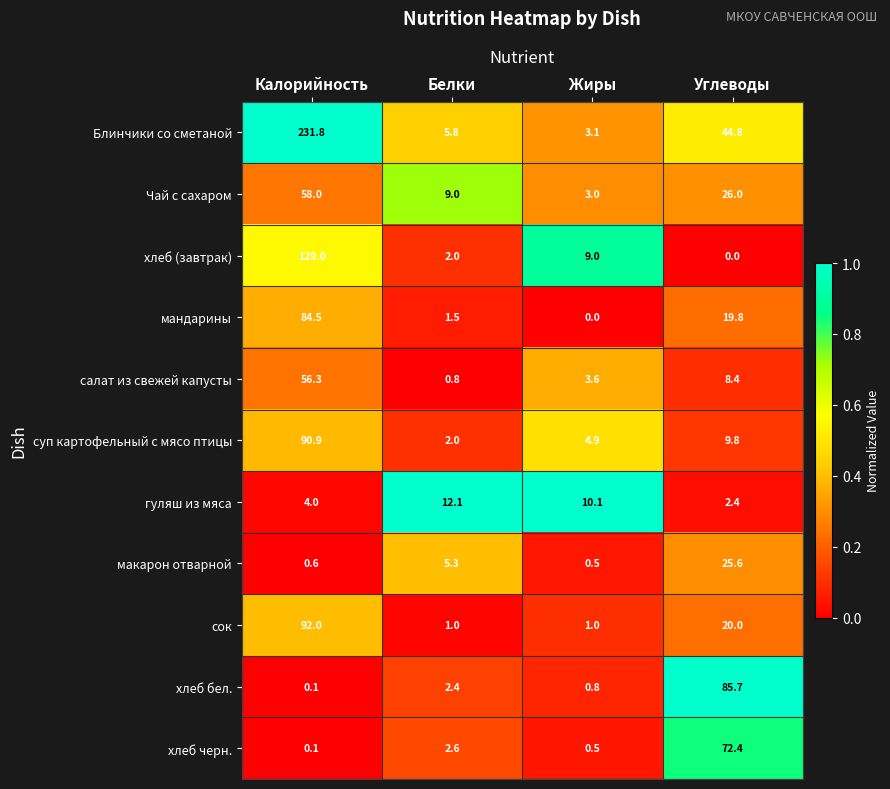

True or false: Блинчики со сметаной has a value of 3.1 at Жиры.

True